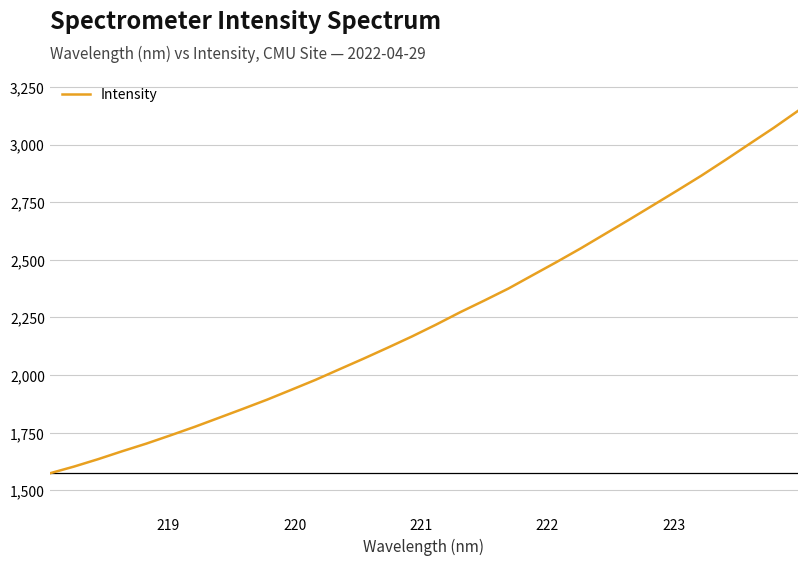

What is the minimum value shown in the chart?

1573.6